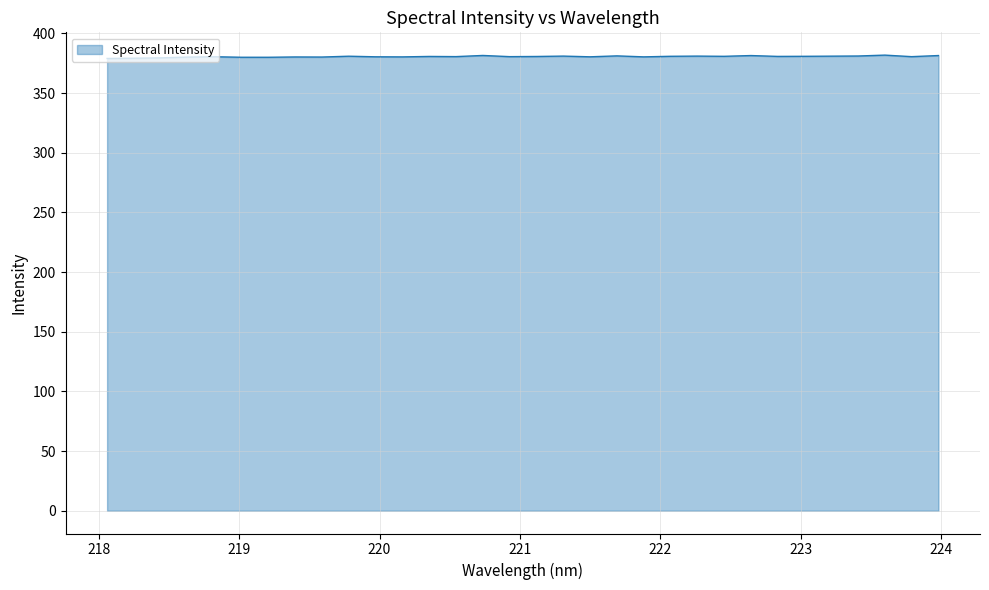

What is the smallest value displayed?

379.0